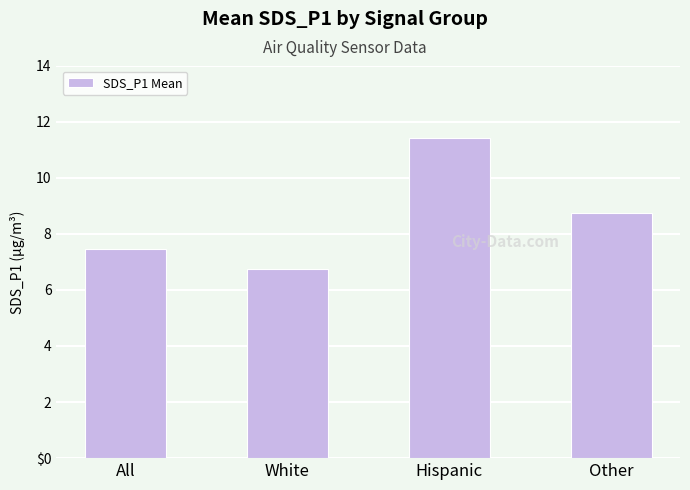

Which has a higher value, All or White?

All